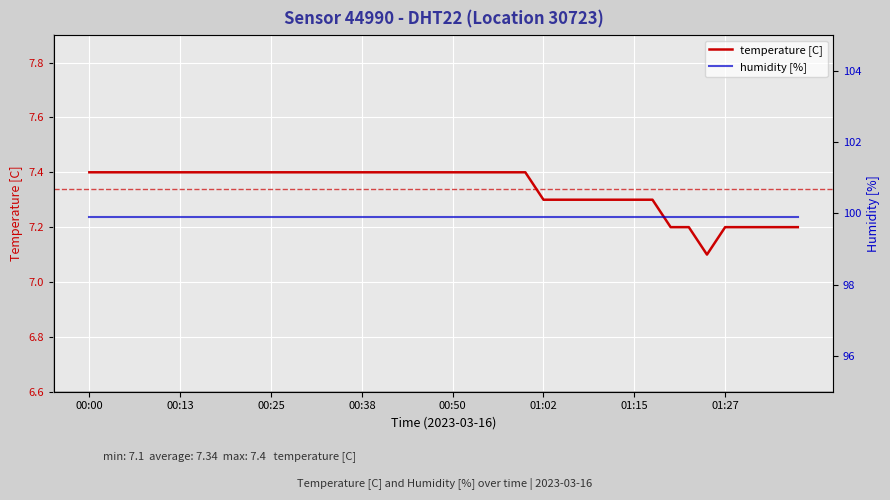

True or false: humidity [%] has a value of 134.6 at 24.

False